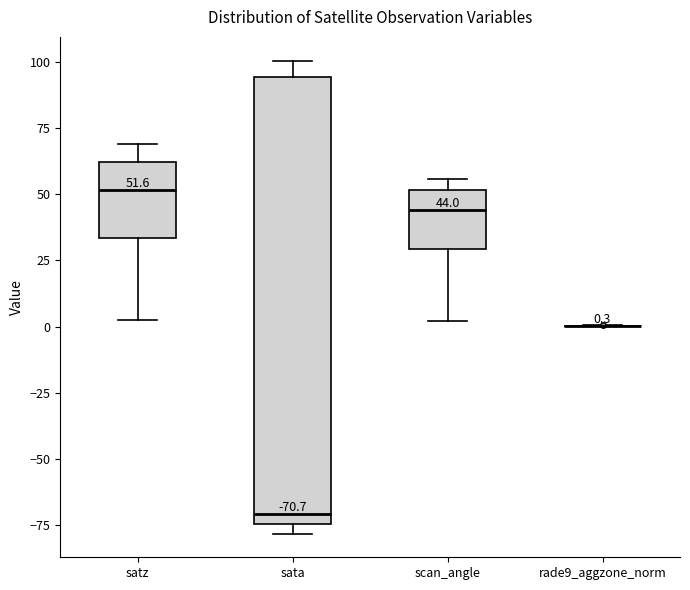

Comparing the boxes themselves (not the whiskers), which one is the tallest?

sata